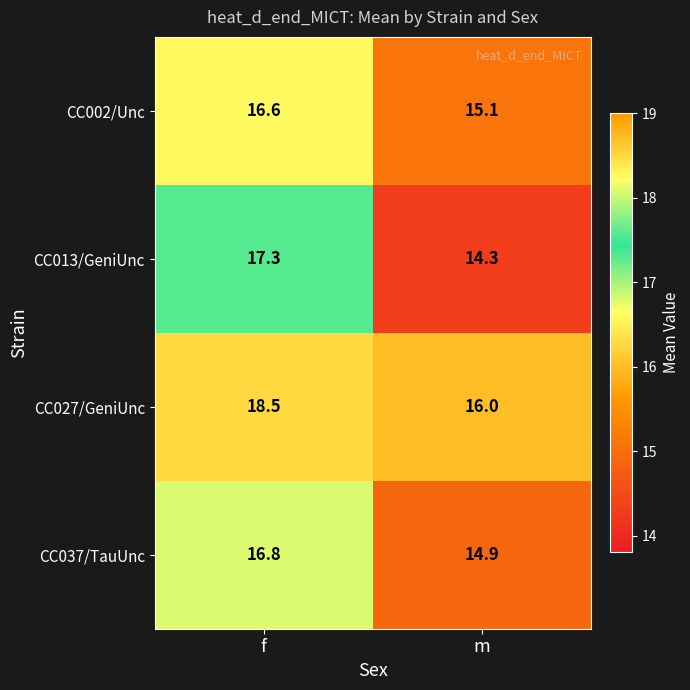

What is the smallest value displayed?

14.3